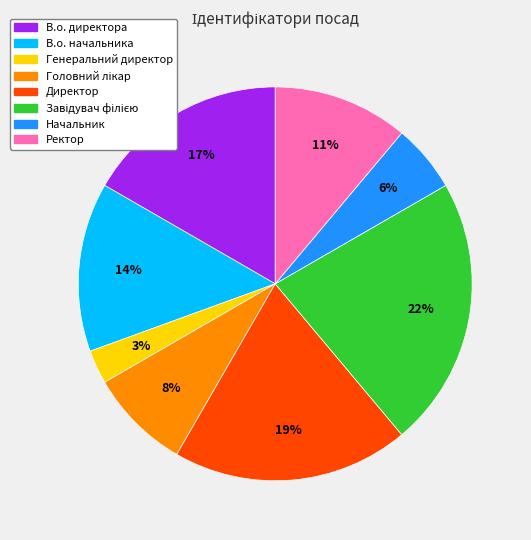

To the nearest percent, what portion does Директор represent?

19%